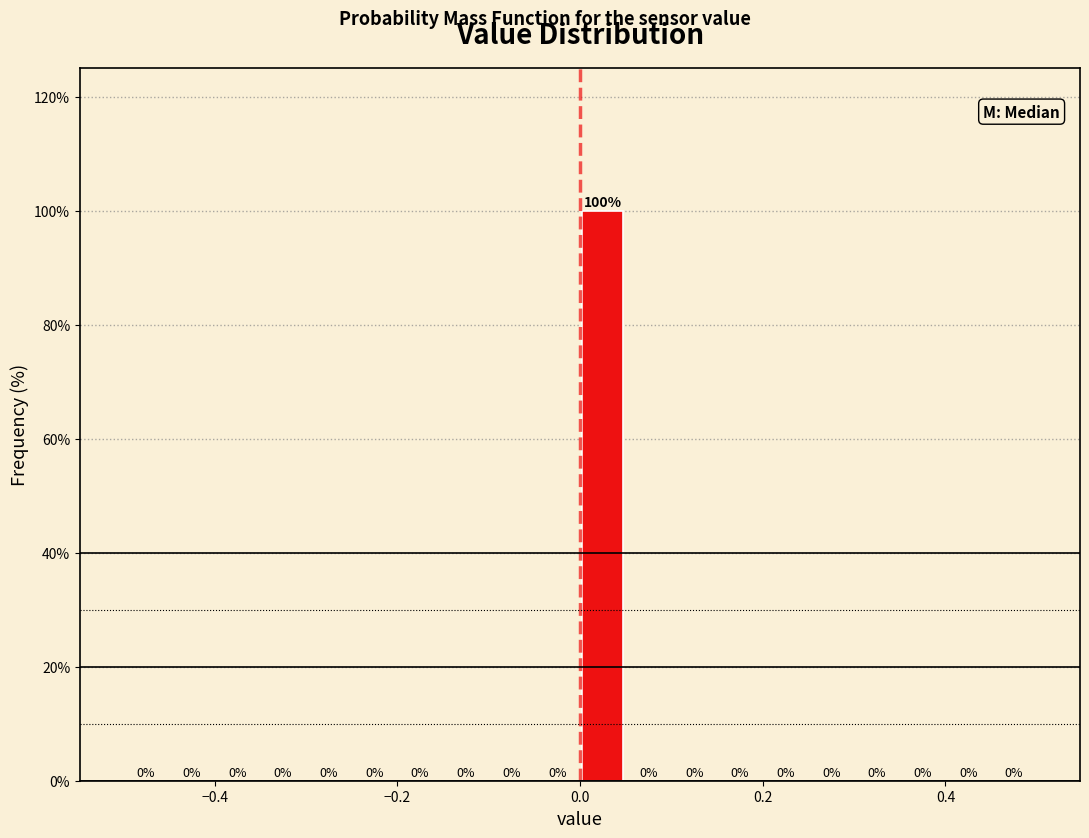

Around what value on the x-axis is the tallest bar? Give the approximate position of its centre, as read against the axis.

0.02